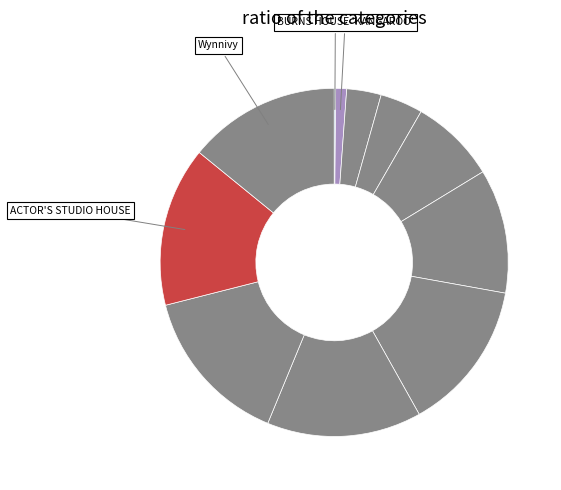

Rank the categories by value from highest to lowest.

ACTOR'S STUDIO HOUSE, EDITH INGPEN HOUSE, GRANT HOUSE, Wynnivy, ELLEN KELLY HOMESTEAD SITE, SNELLEMAN HOUSE, SECCULL HOUSE, DAVID GODSELL HOUSE, FENNER HOUSE, BURNS HOUSE 'KANGAROO', KARORI